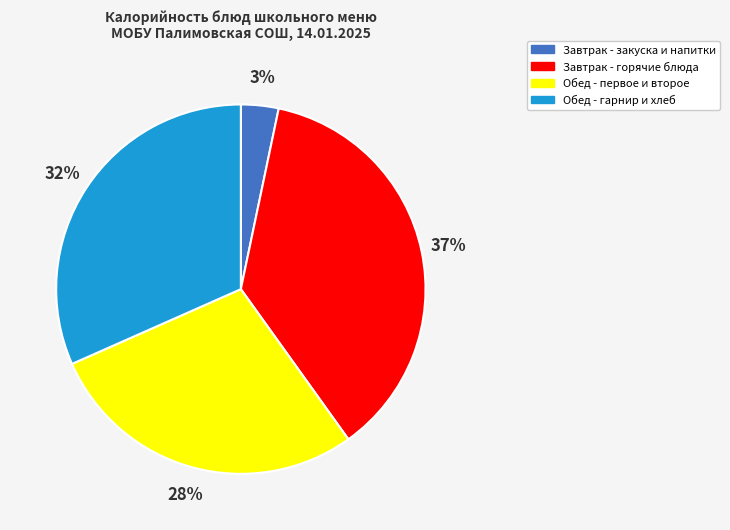

To the nearest percent, what is the difference between the largest and smallest slice percentages?

34%